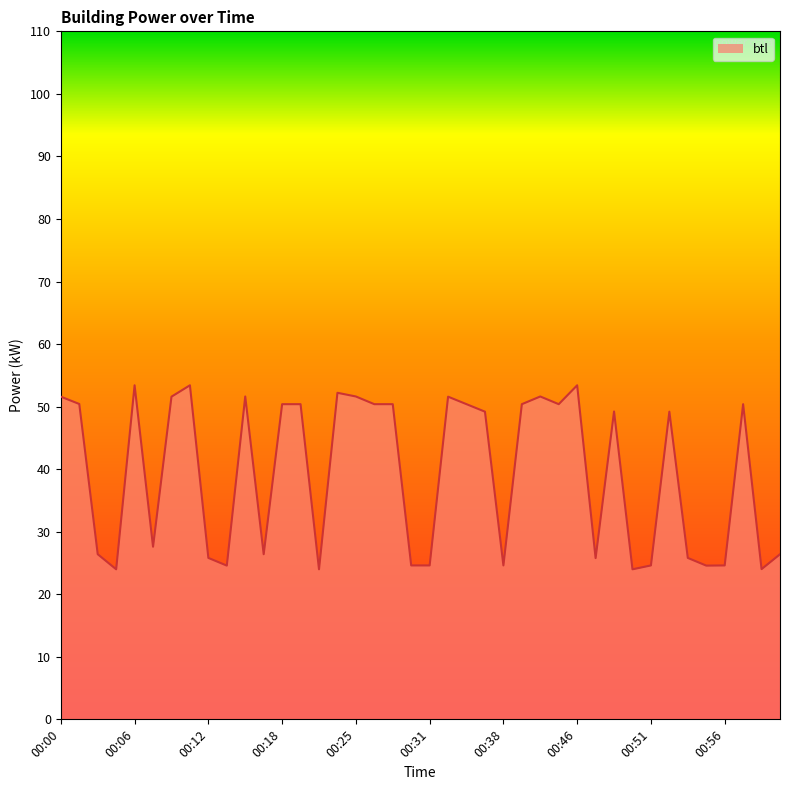

What is the smallest value displayed?

24.0